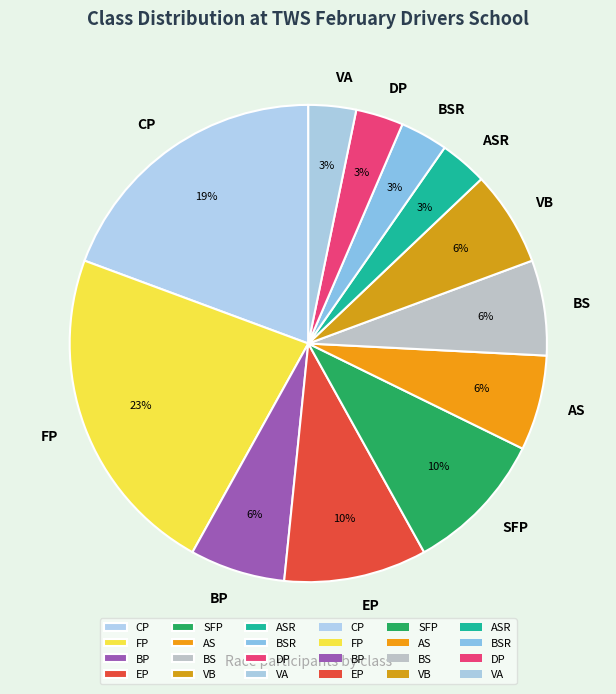

Count the number of slices in the pie.

12